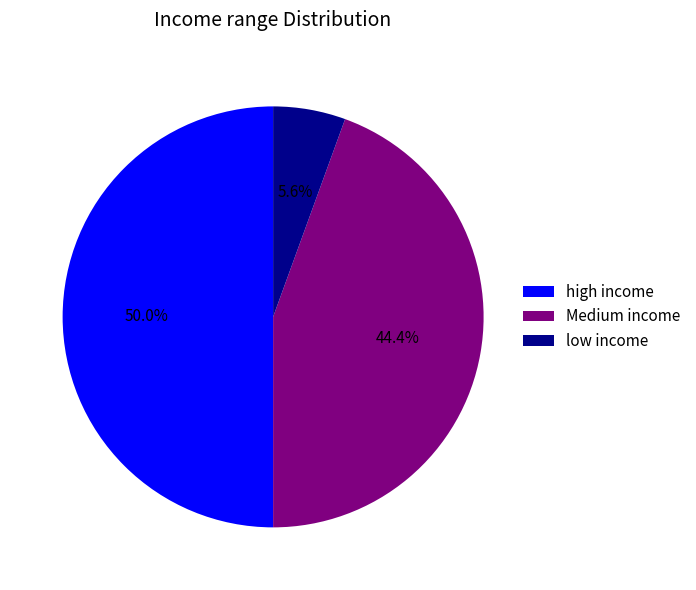

Which has a higher value, Medium income or low income?

Medium income